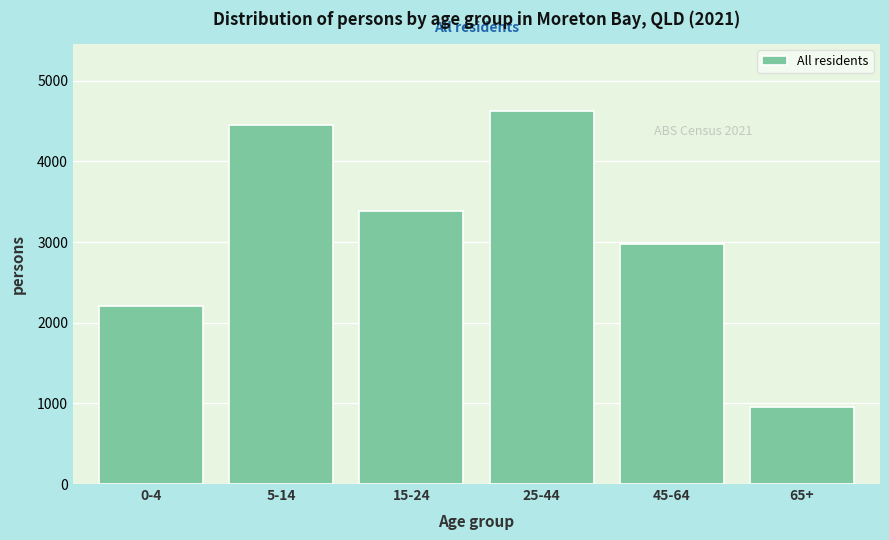

Reading left to right, extract all data points from this chart.

2202	4453	3390	4623	2981	953